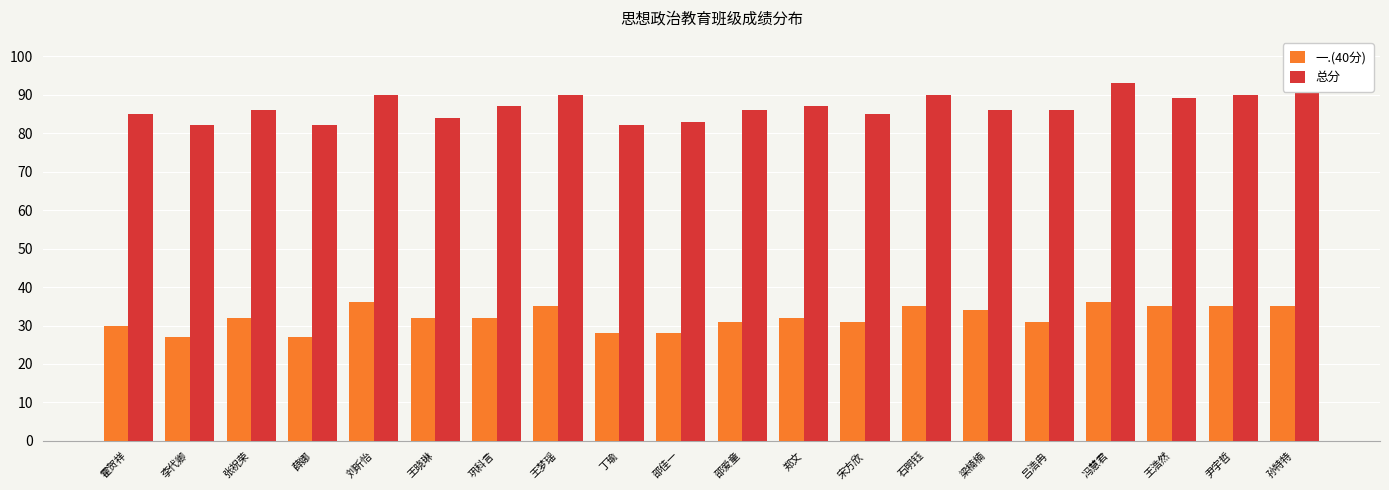

List the series in order of their overall mean, highest first.

总分, 一.(40分)